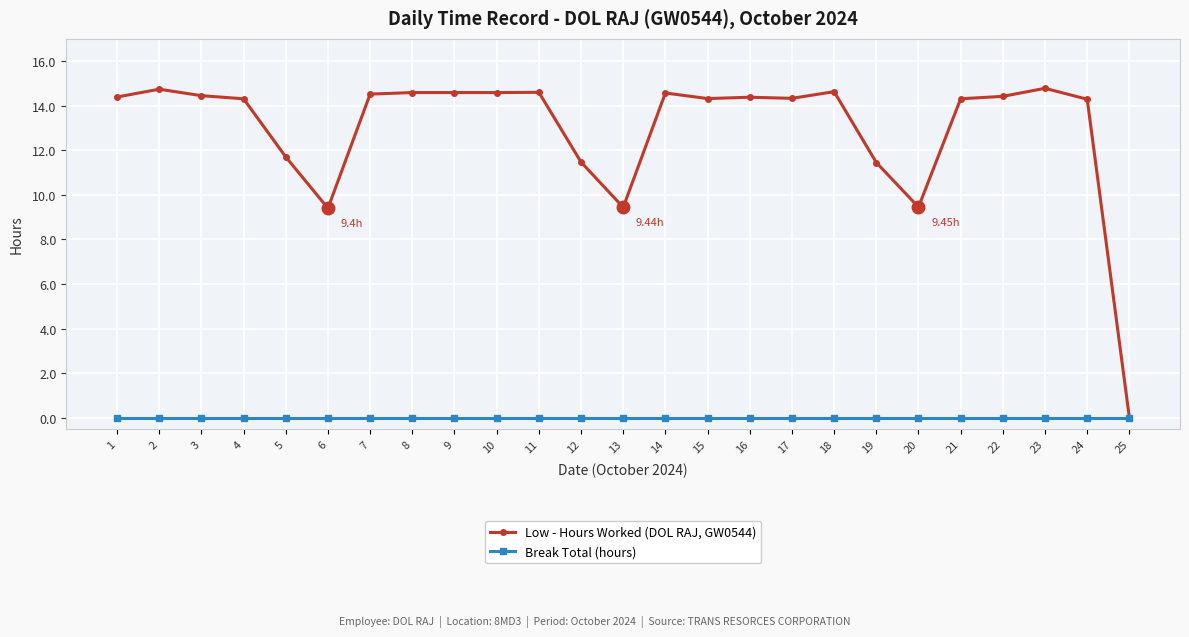

Is this an area chart (filled region under the line)?

No